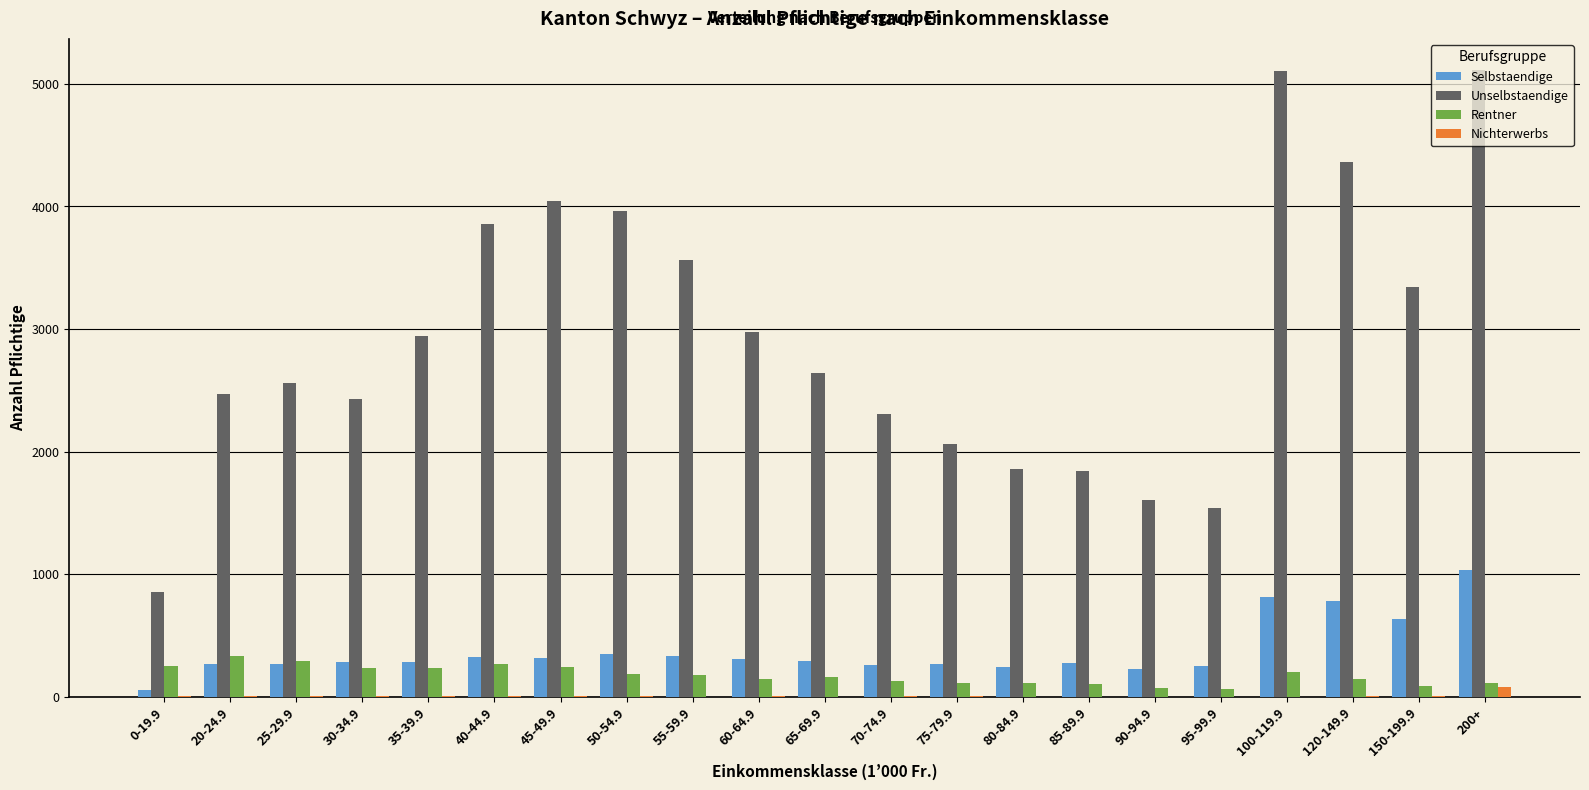

True or false: Selbstaendige has a value of 79 at 65-69.9.

False